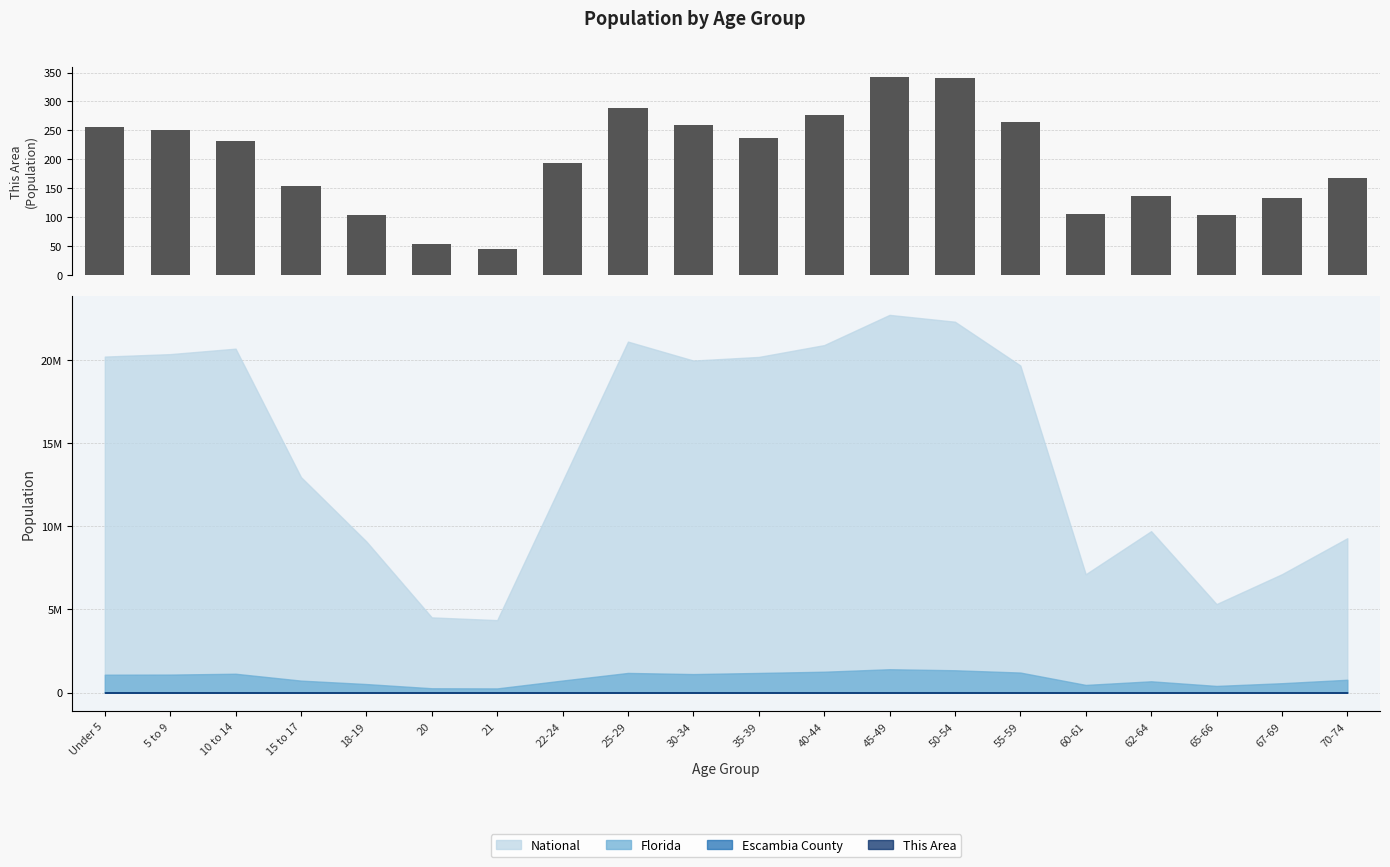

What position from the right is Under 5?

20